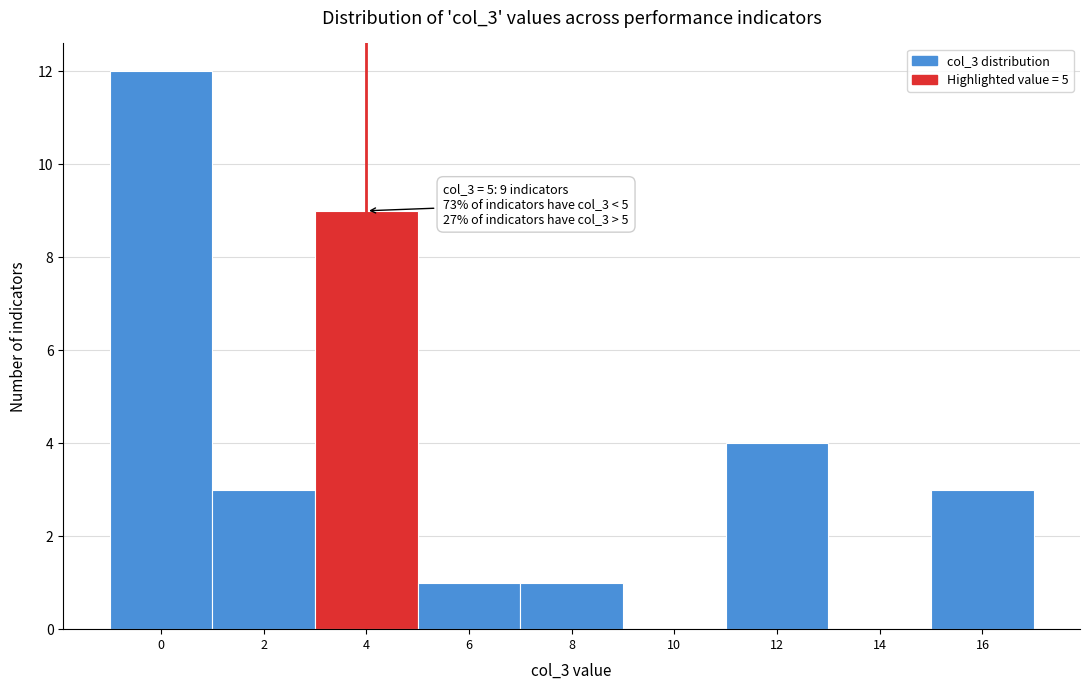

Reading right to left, what are all the values shown in this chart?

16=3	14=0	12=4	10=0	8=1	6=1	4=9	2=3	0=12